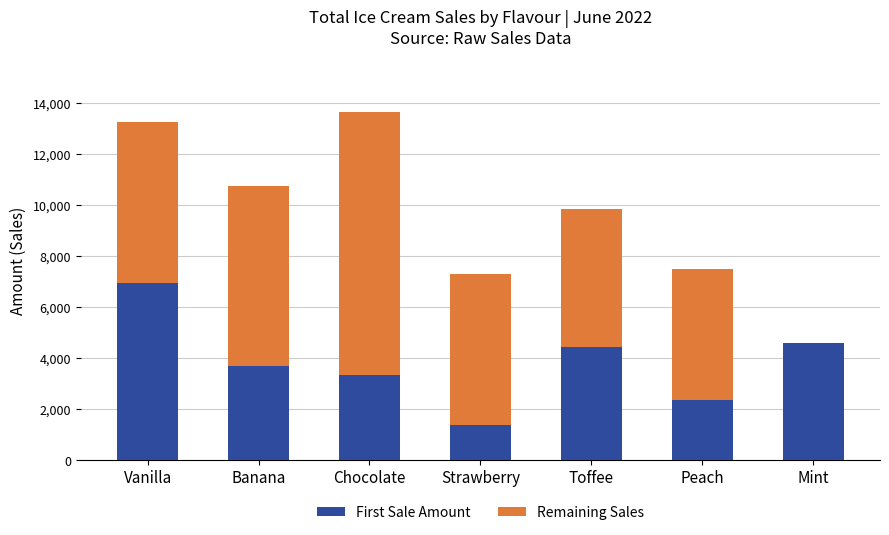

What is the total value across all series at Banana?

10740